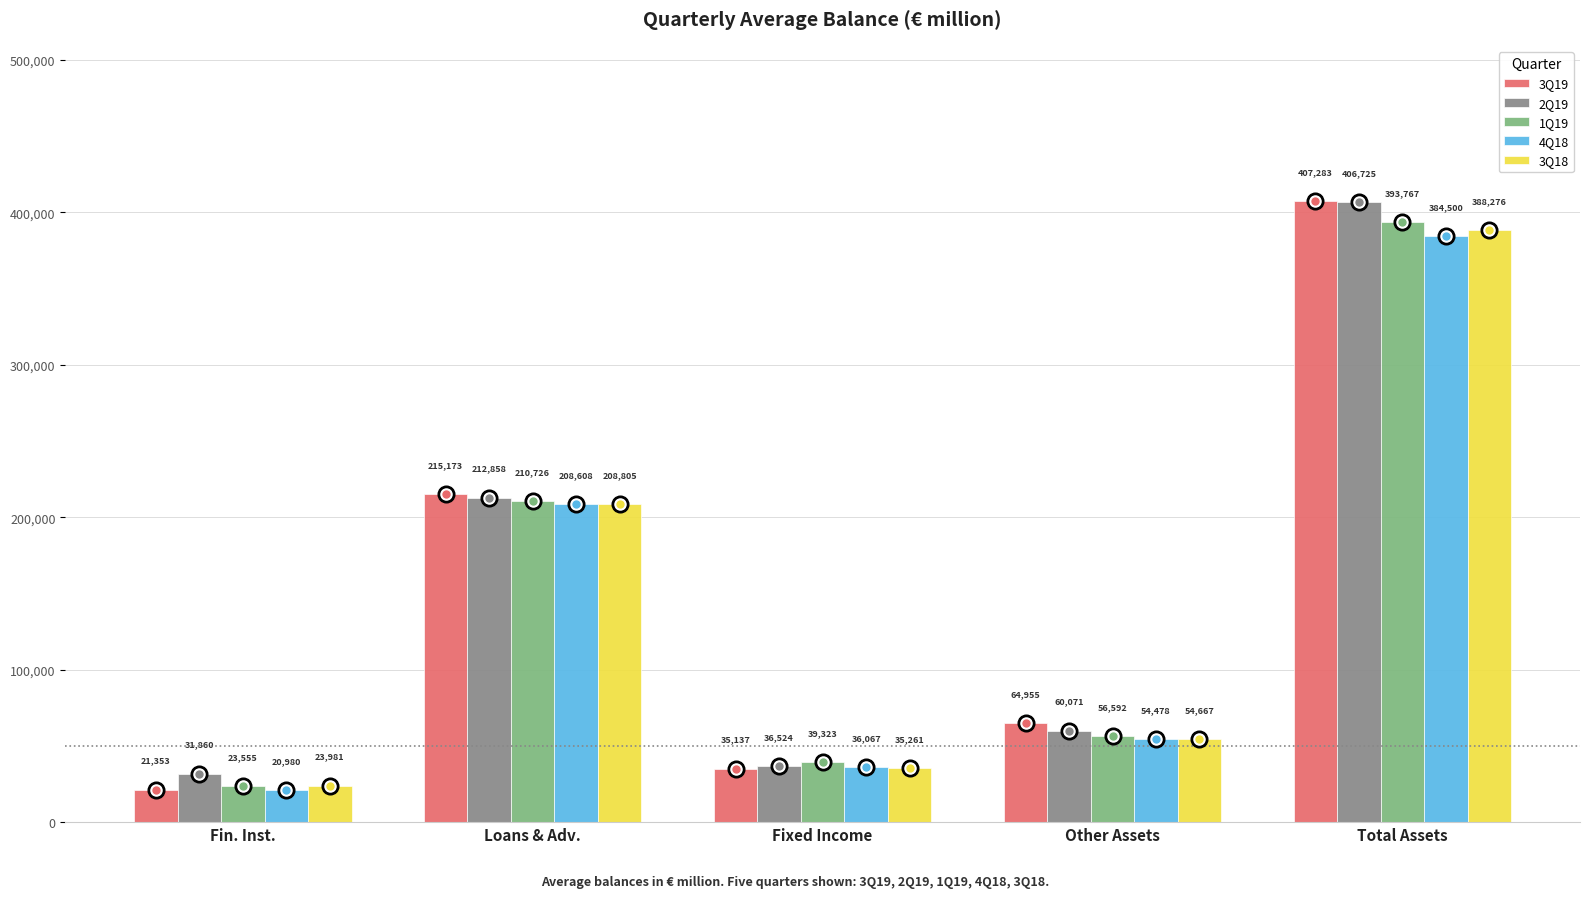

Which label corresponds to the largest value in the chart?

Total Assets